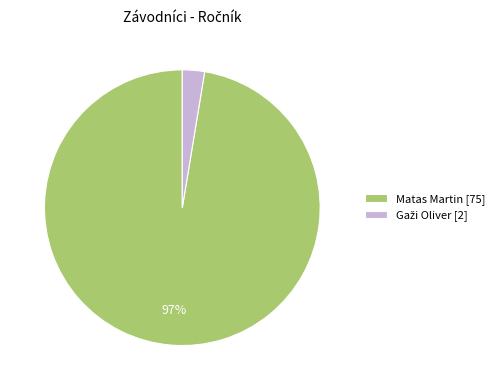

To the nearest percent, what is the average slice percentage?

50%